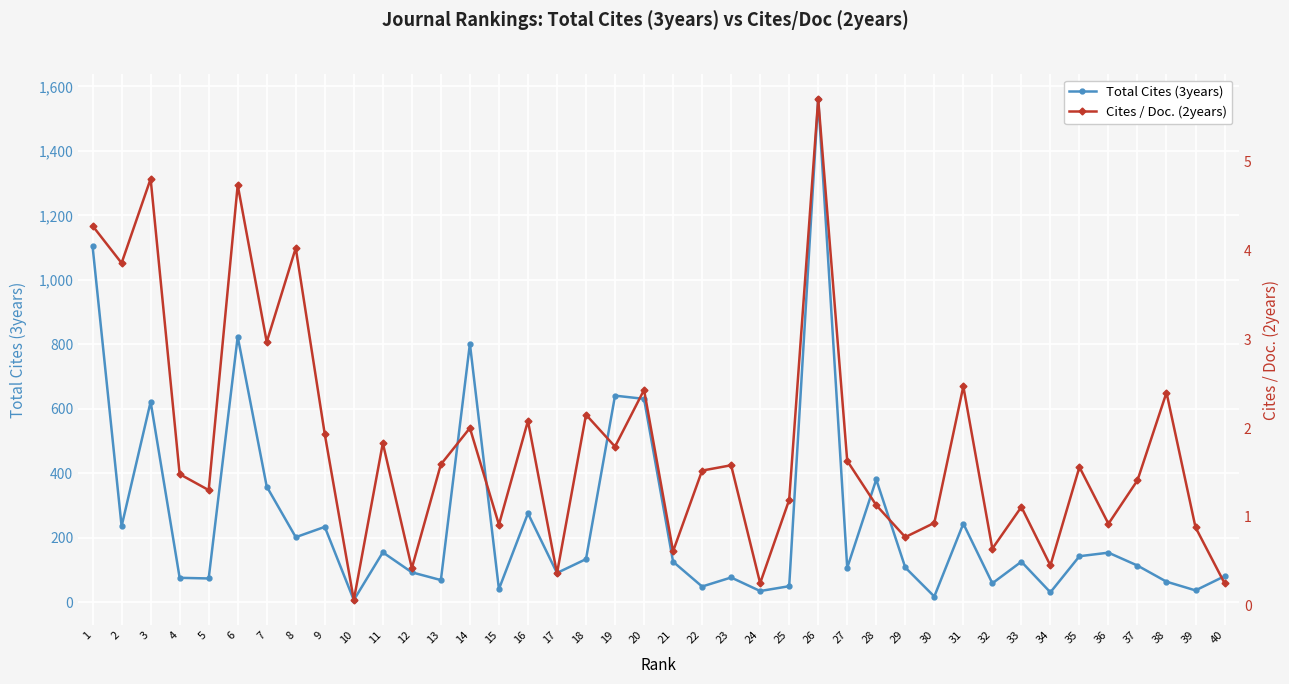

At which category does Cites / Doc. (2years) reach its first local valley?

2